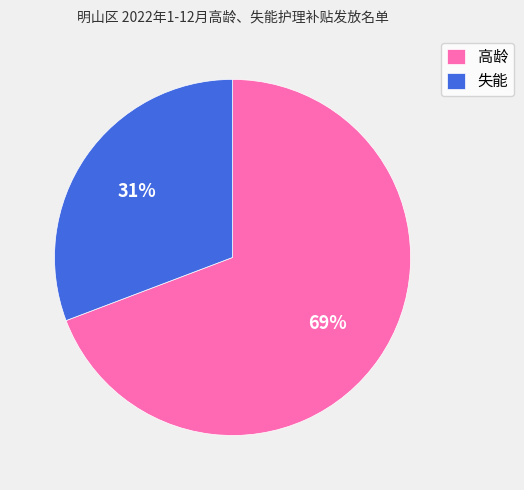

Is it true that 失能 is 19% of the pie?

False